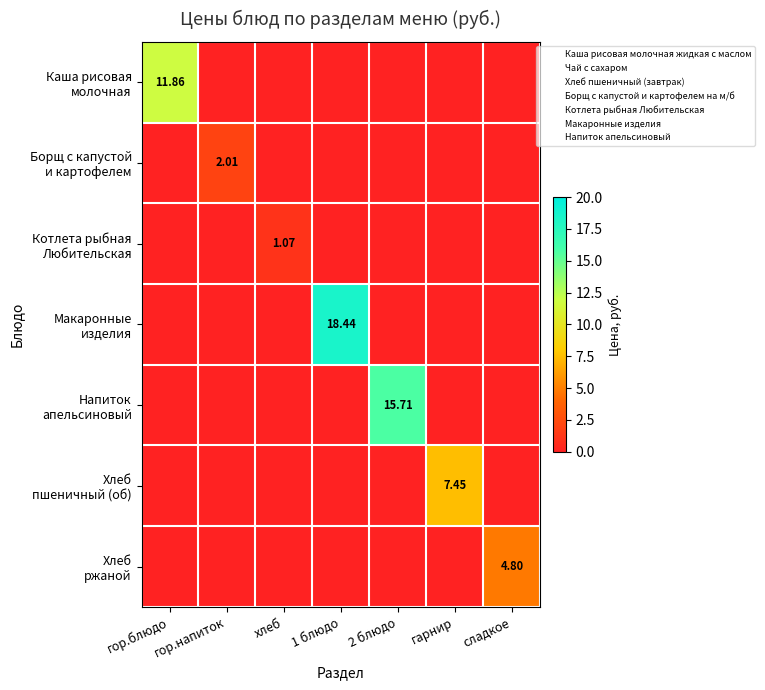

What is the highest value of the Каша рисовая молочная series?

11.9